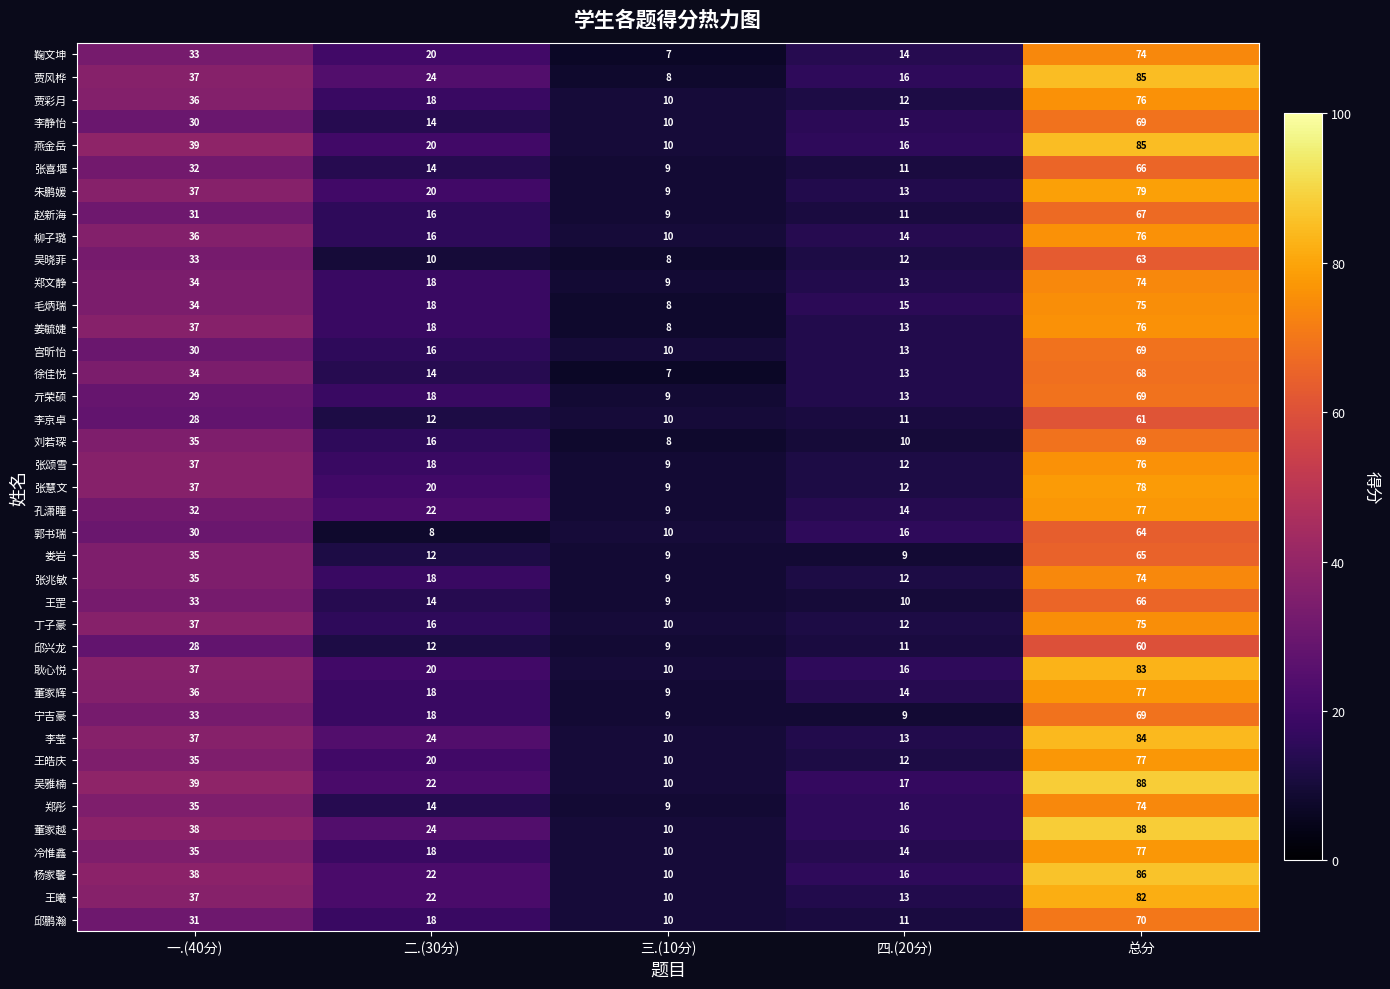

What is the difference between the highest and lowest values at 三.(10分)?

3